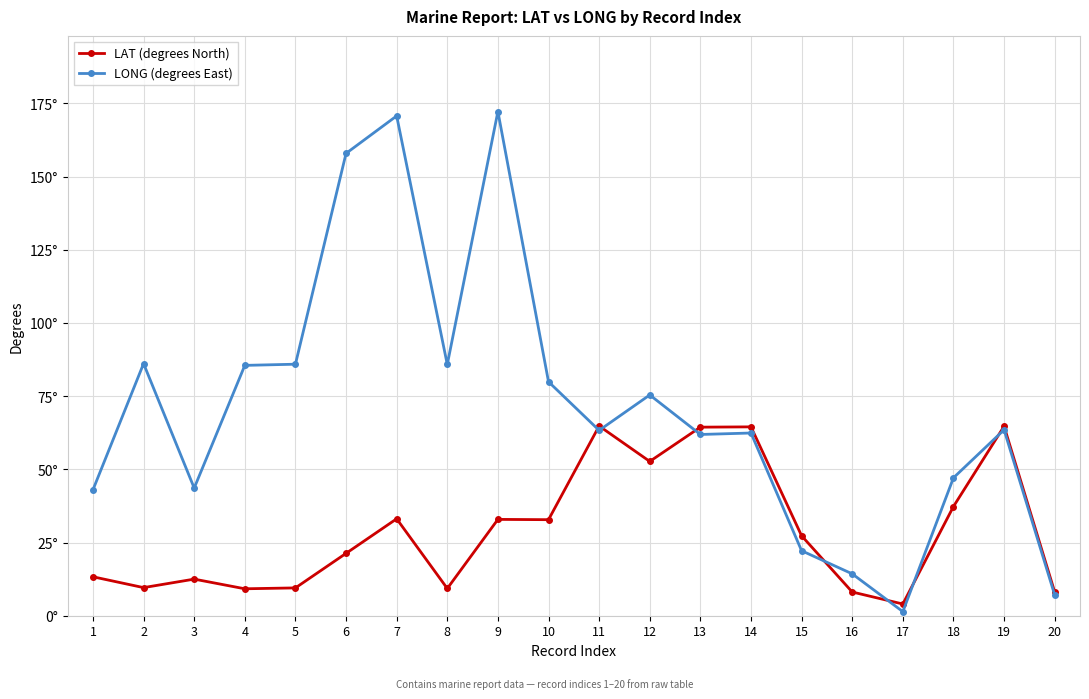

True or false: LONG (degrees East) and LAT (degrees North) cross at least once.

True